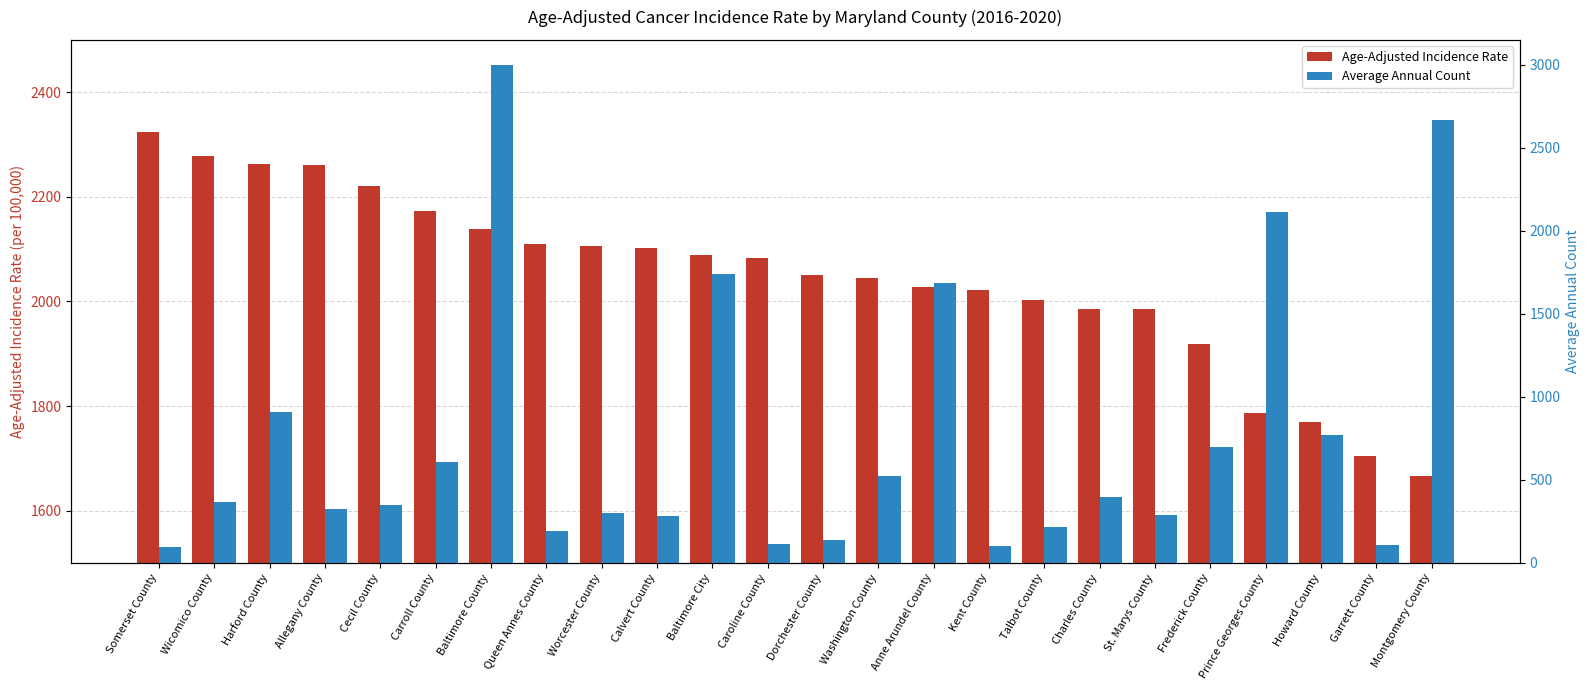

What is the maximum value for Age-Adjusted Incidence Rate?

2324.4